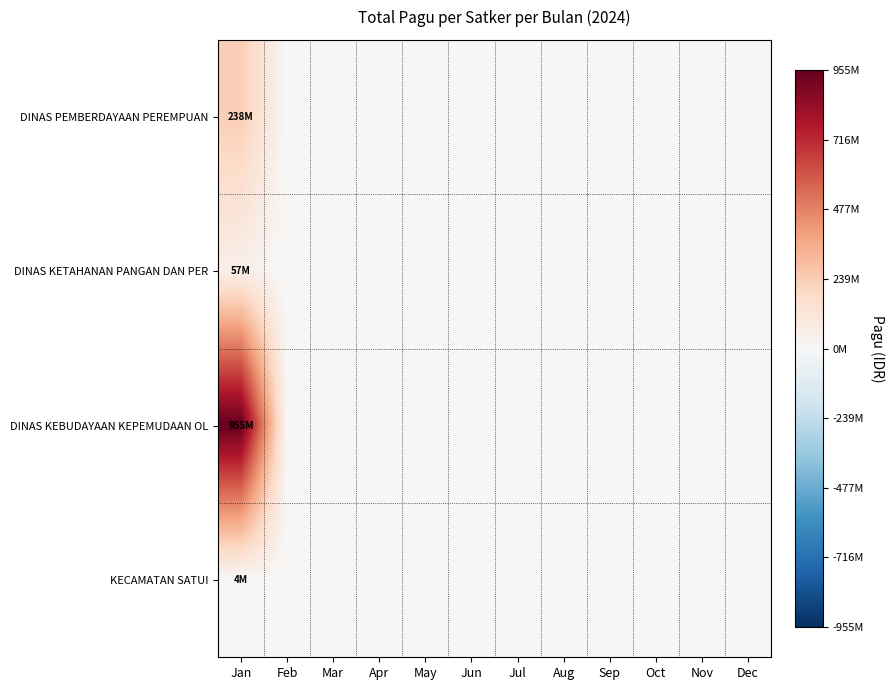

Which series has the widest spread of values?

DINAS KEBUDAYAAN KEPEMUDAAN OL